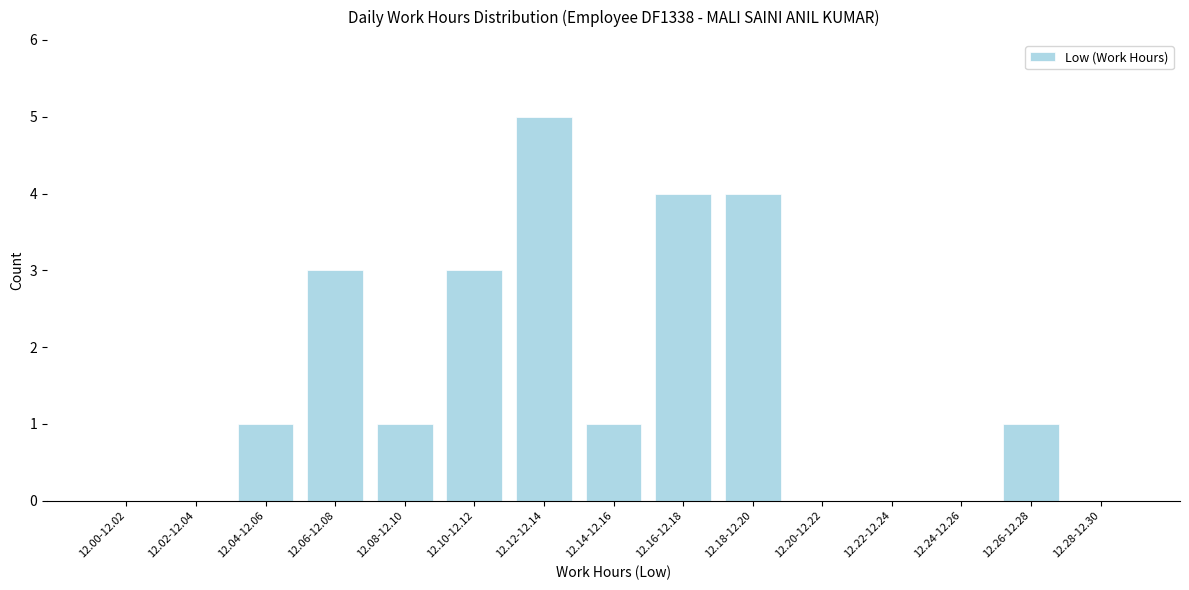

Reading left to right, list all the values displayed in this chart.

12.00-12.02=0	12.02-12.04=0	12.04-12.06=1	12.06-12.08=3	12.08-12.10=1	12.10-12.12=3	12.12-12.14=5	12.14-12.16=1	12.16-12.18=4	12.18-12.20=4	12.20-12.22=0	12.22-12.24=0	12.24-12.26=0	12.26-12.28=1	12.28-12.30=0